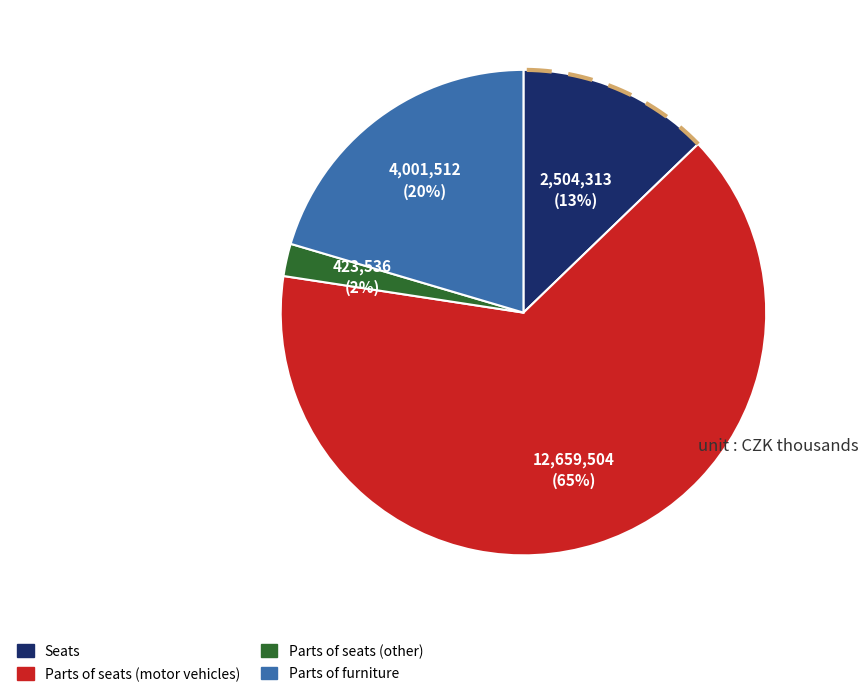

Does Swivel seats (metal, variable height) represent more than half of the total?

No